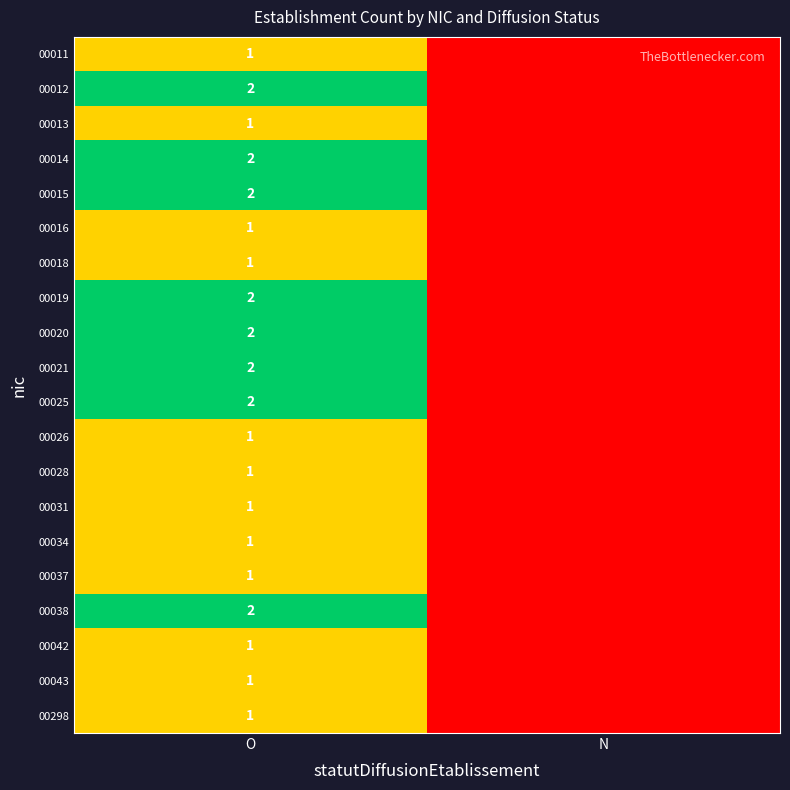

What is the greatest value displayed?

2